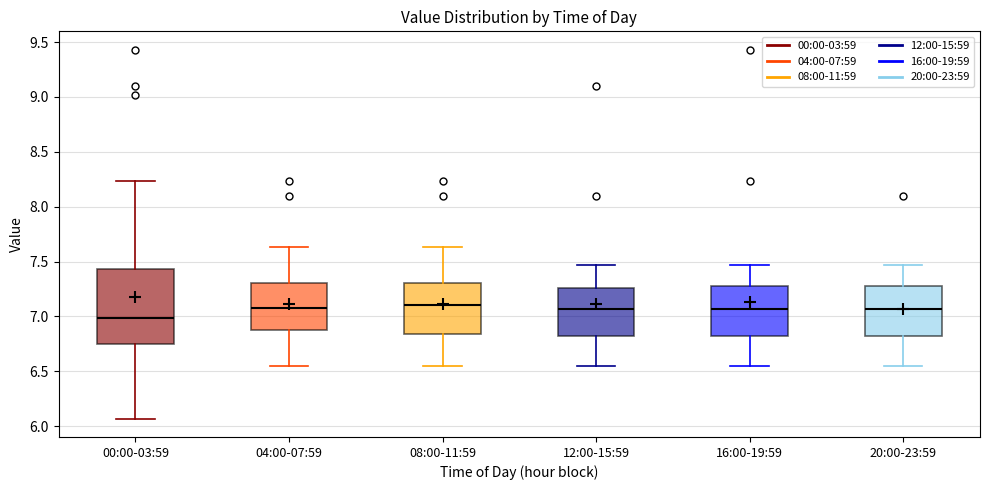

Which box is the tallest, from its lower edge to its upper edge?

00:00-03:59